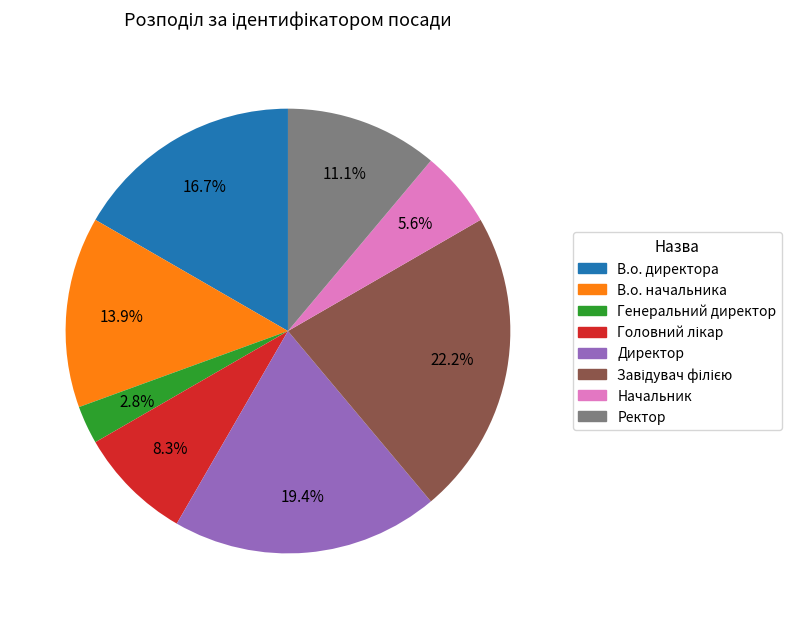

To the nearest percent, what is the difference between the largest and smallest slice percentages?

19%